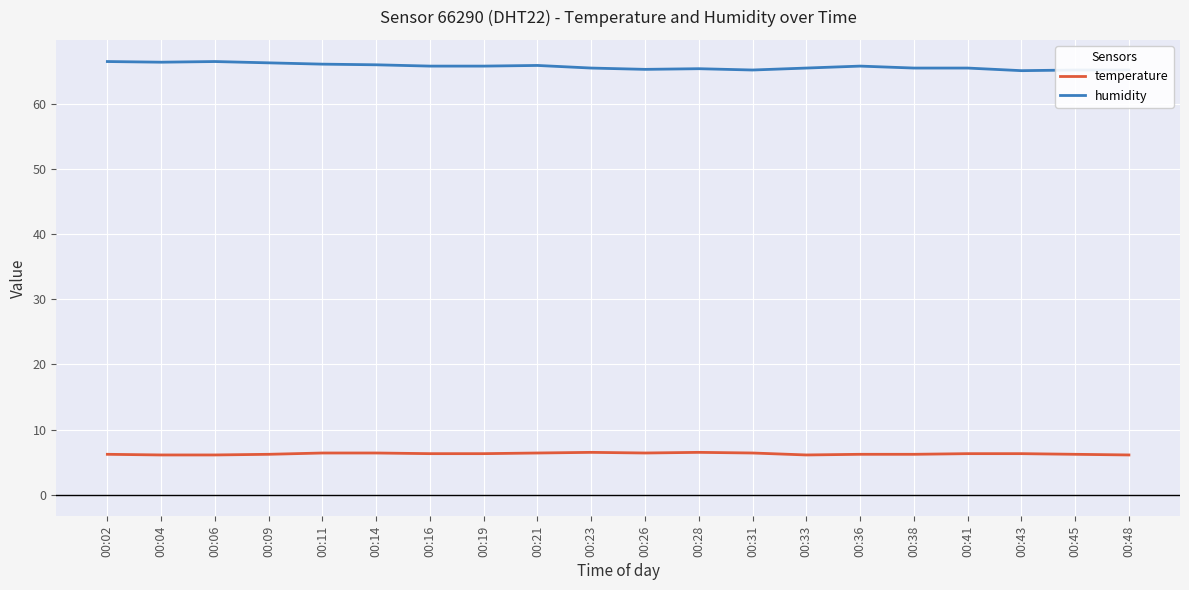

Which series has the widest spread of values?

humidity